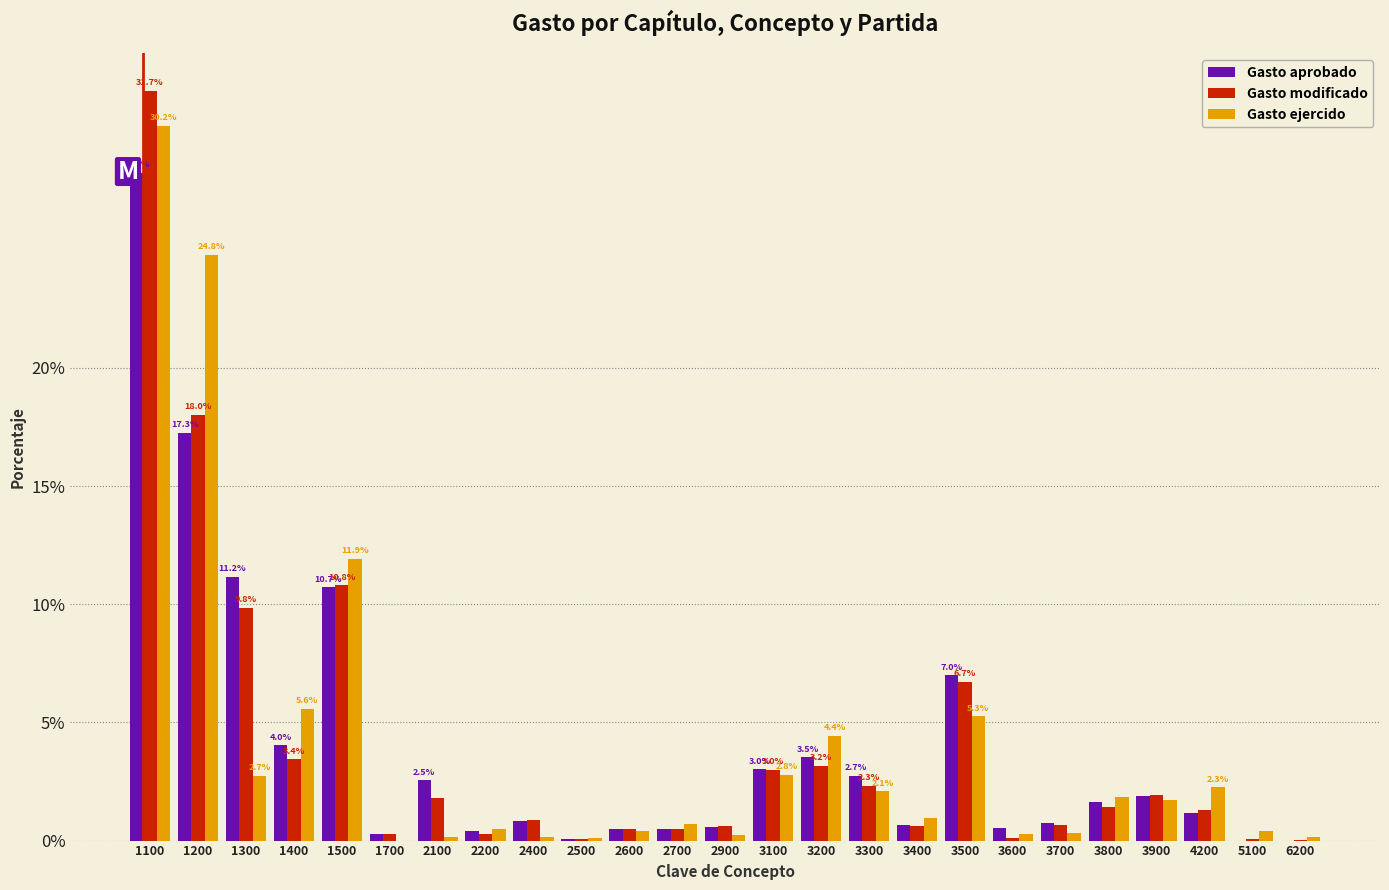

Where is Gasto modificado nearest to the value 15?

1200